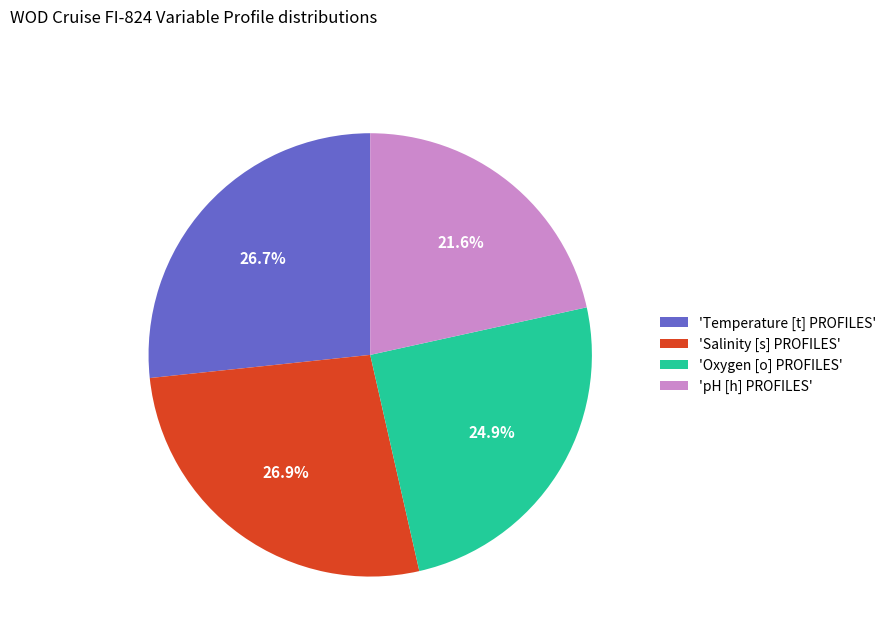

To the nearest percent, what is the average slice percentage?

25%